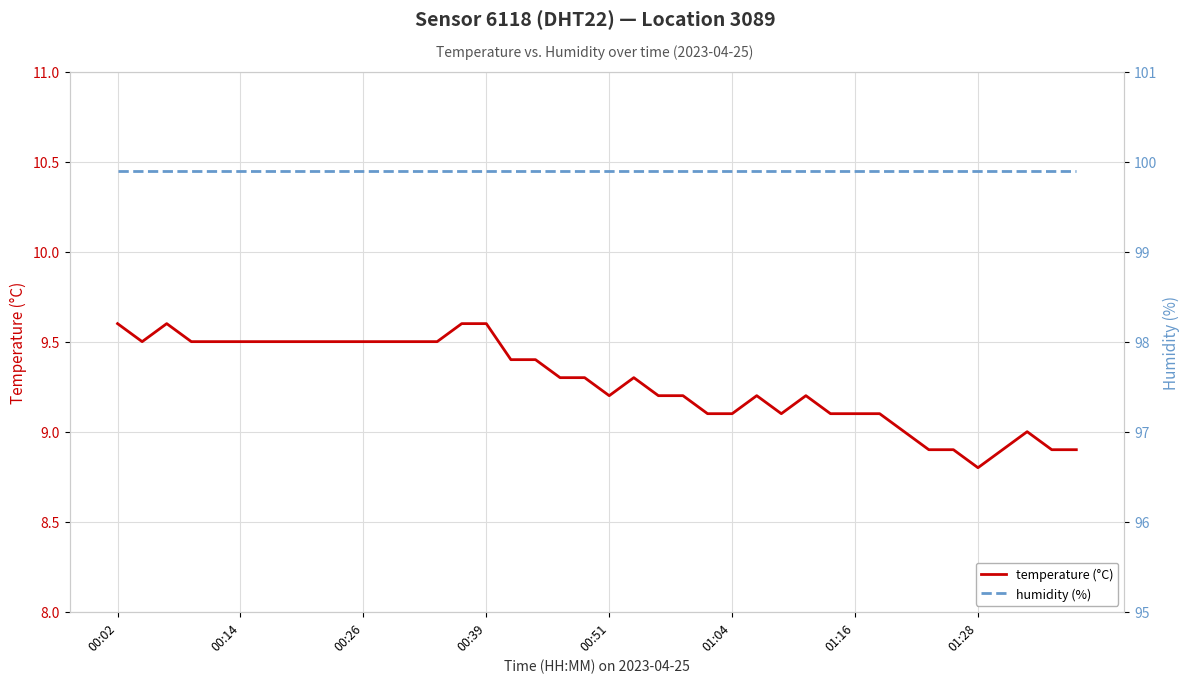

Is it true that temperature (°C) equals 8.8 at 01:28?

True